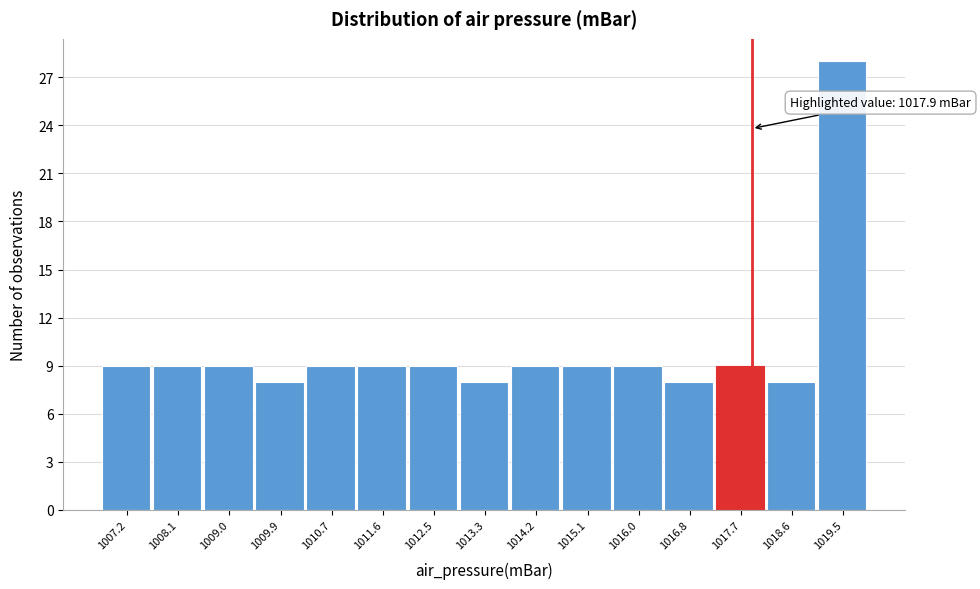

Over which range of the x-axis is the bar tallest?

1019.0 to 1019.9